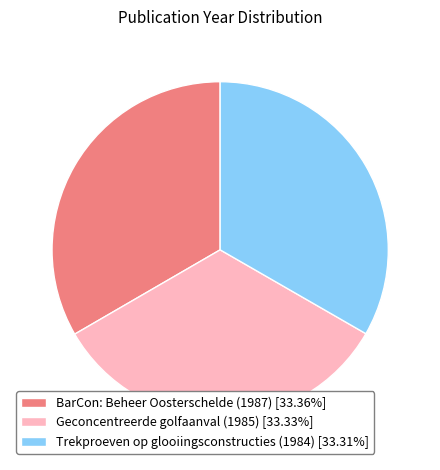

Is there a majority slice in this chart?

No